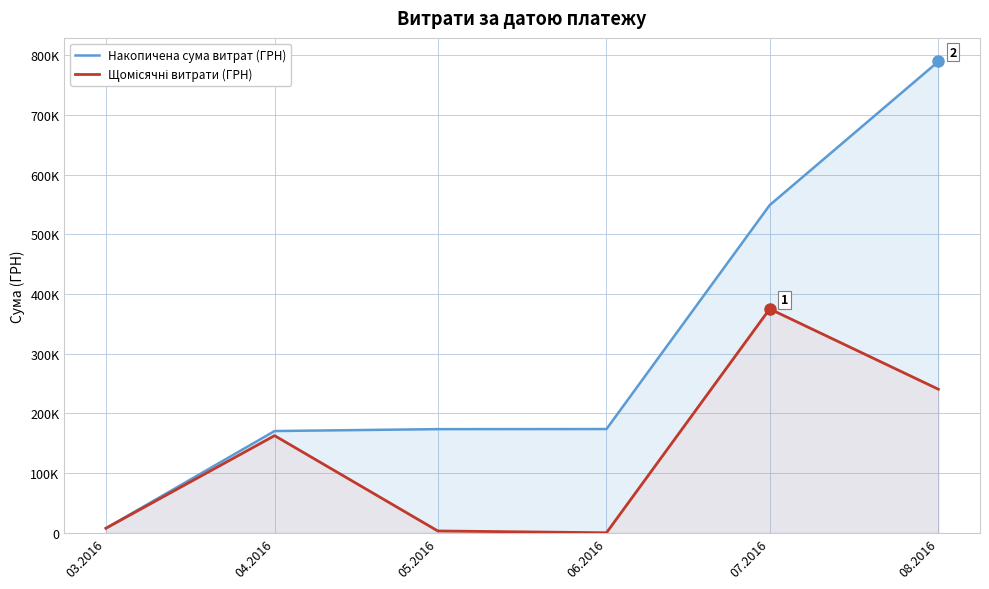

At which category is the sum across all series the highest?

08.2016